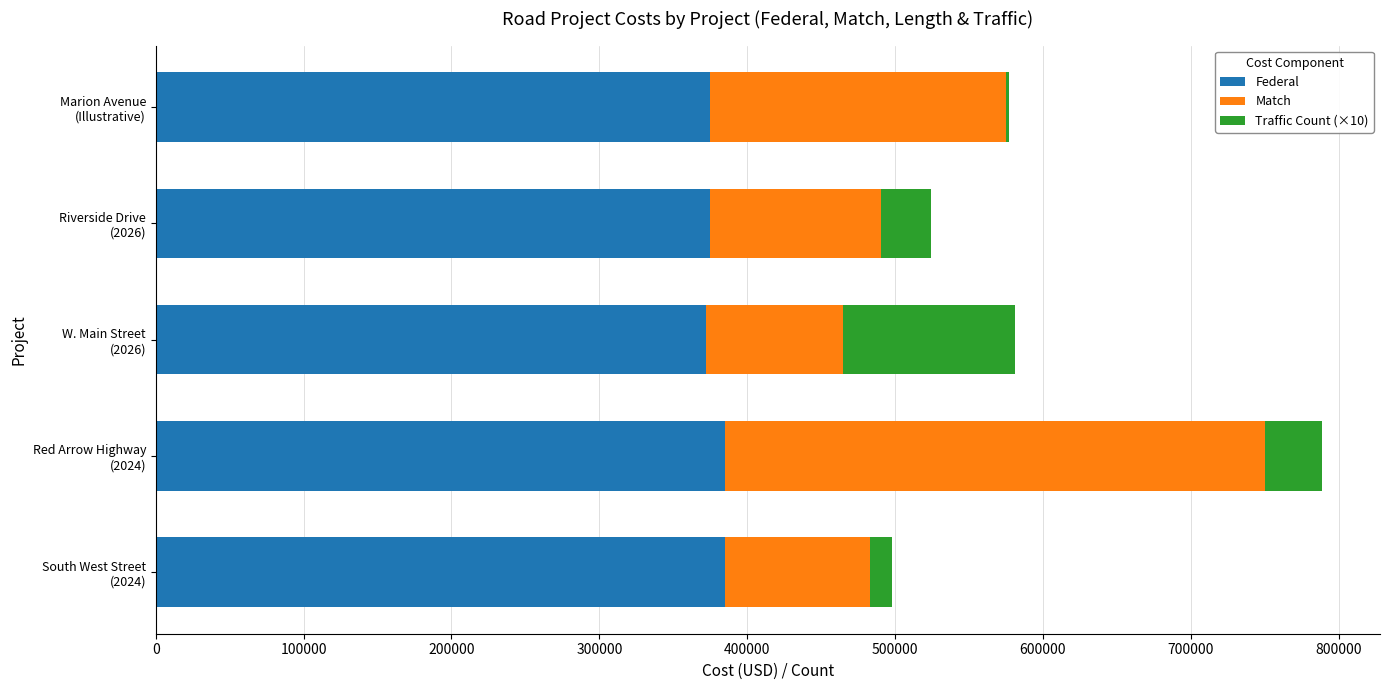

What are all the series names shown in the legend?

Federal, Match, Traffic Count (×10)